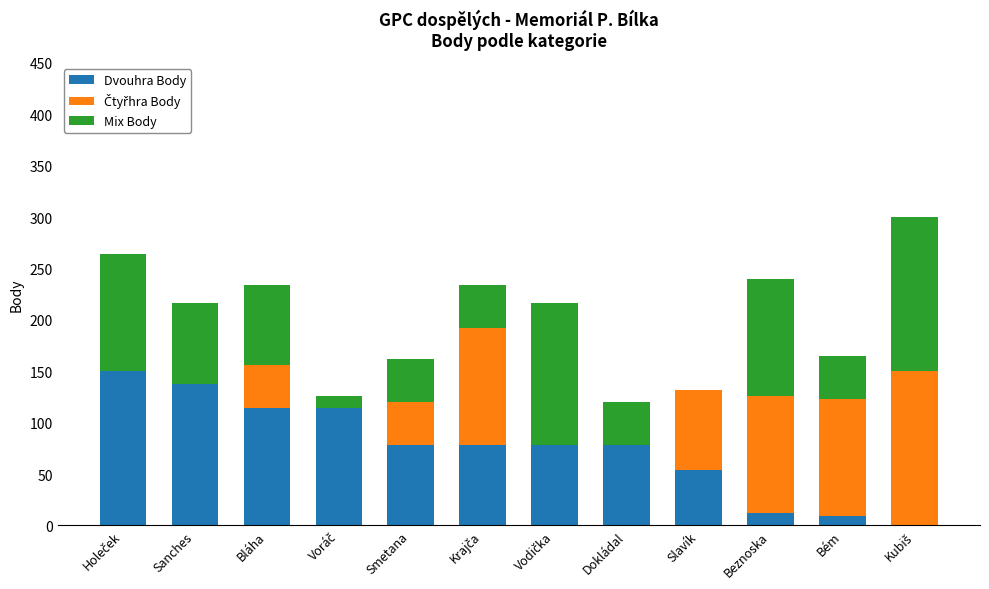

What is the maximum value for Dvouhra Body?

150